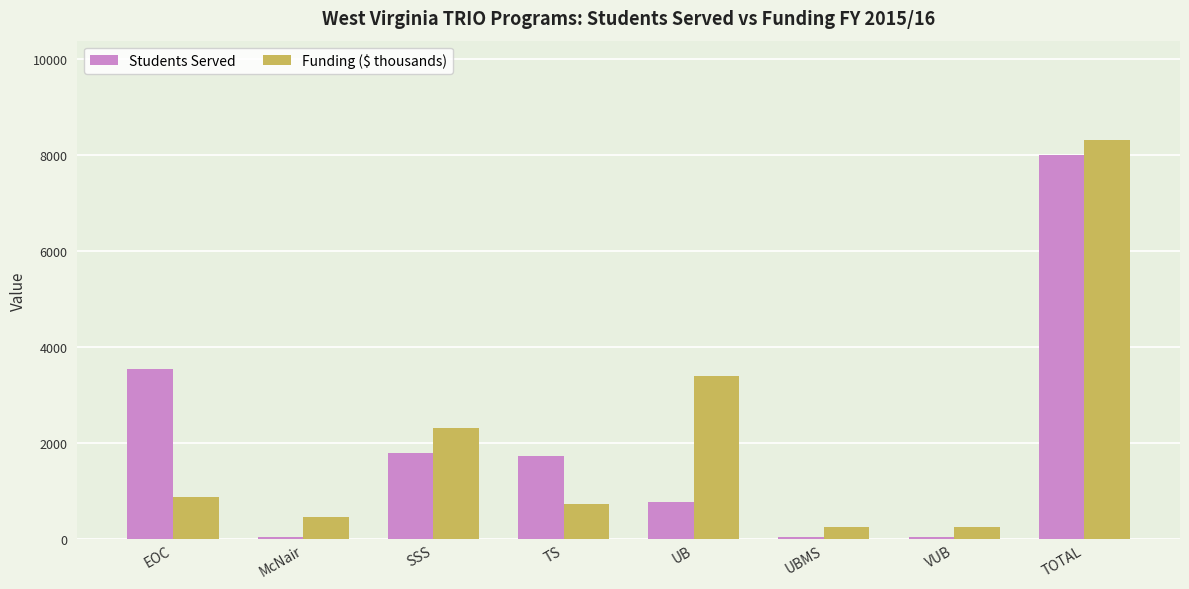

How many values in the Students Served series are below 1725?

4